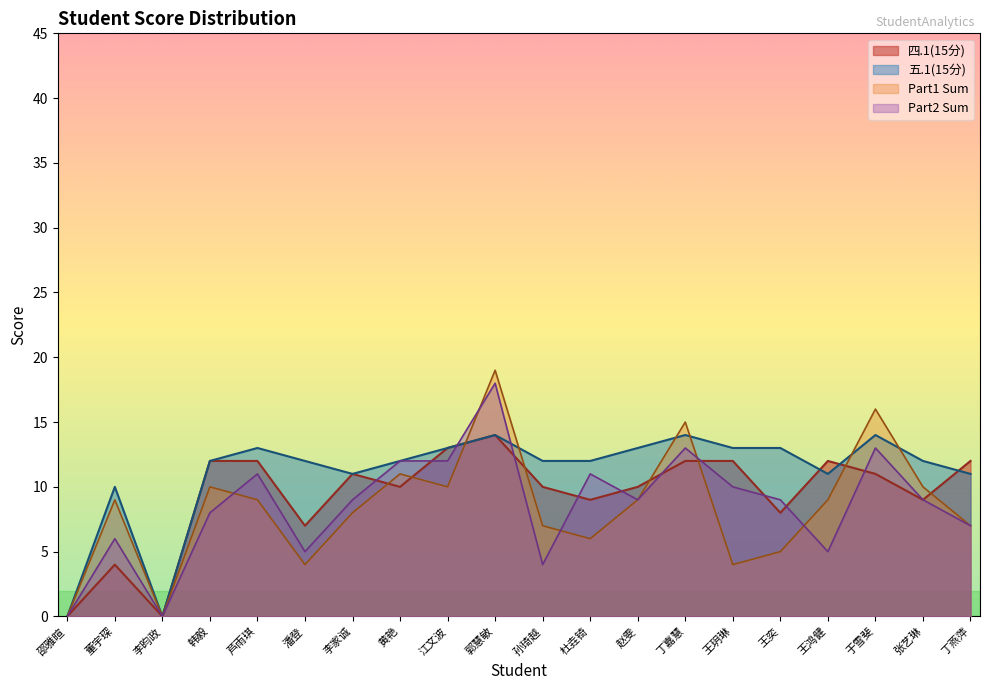

How many interior local peaks does the 五.1(15分) series have?

5